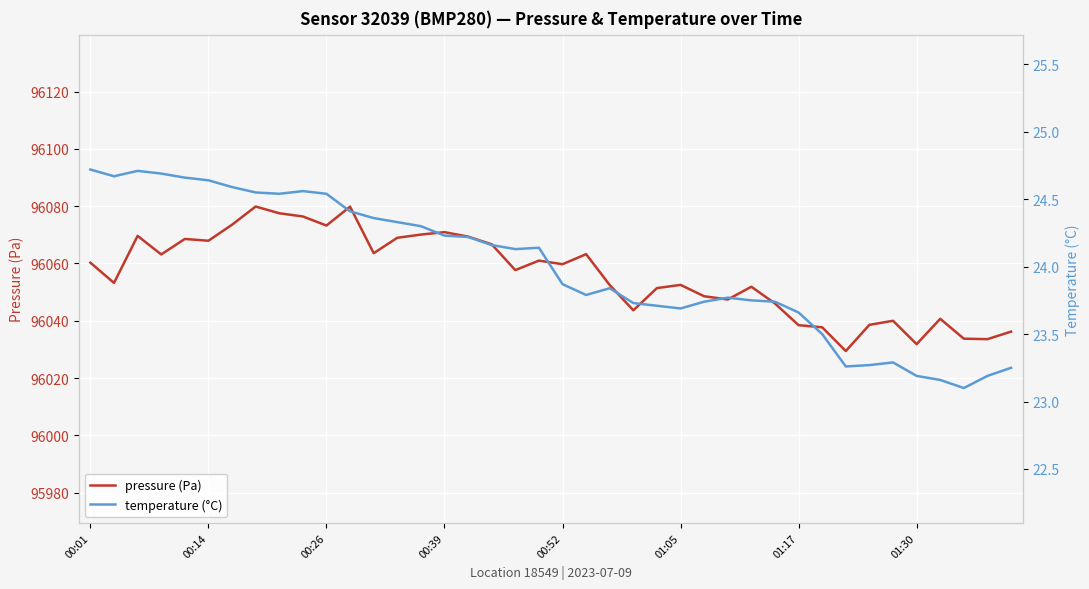

What is the smallest value displayed?

23.1